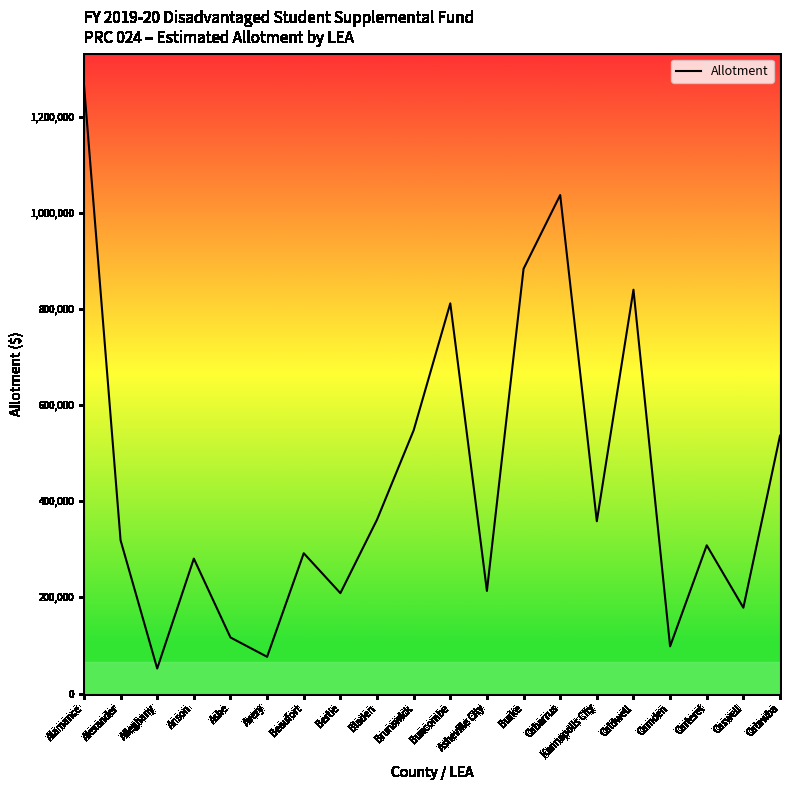

How many data points does each series have?

20